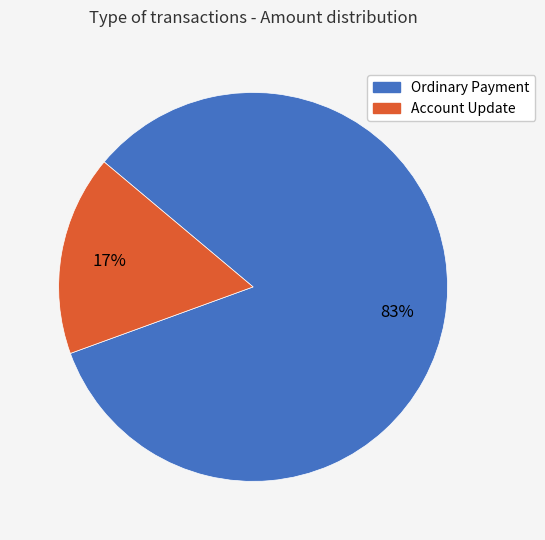

To the nearest percent, what is the combined percentage of Account Update and Ordinary Payment?

100%